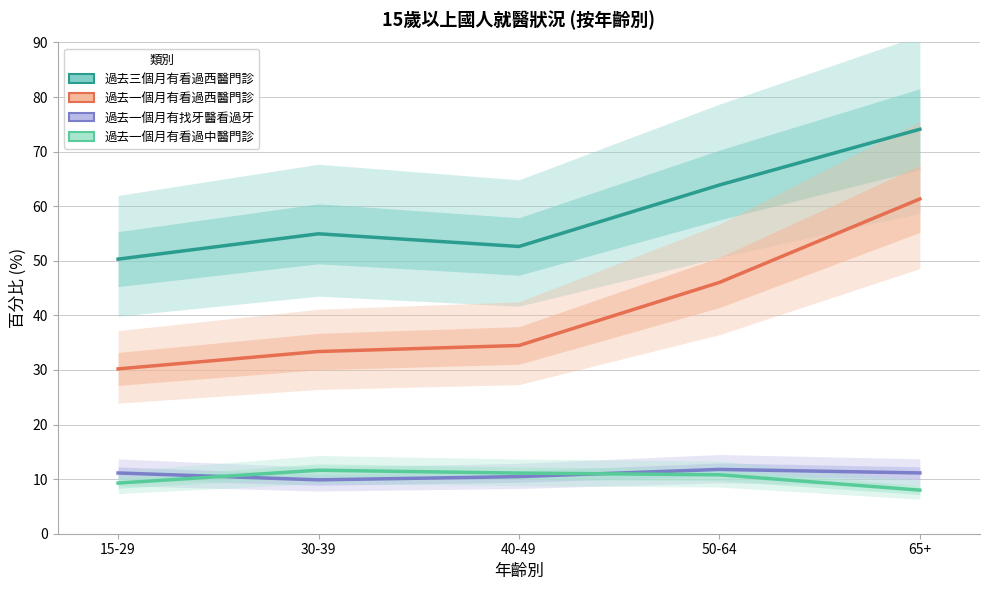

True or false: 過去三個月有看過西醫門診 and 過去一個月有看過中醫門診 cross at least once.

False